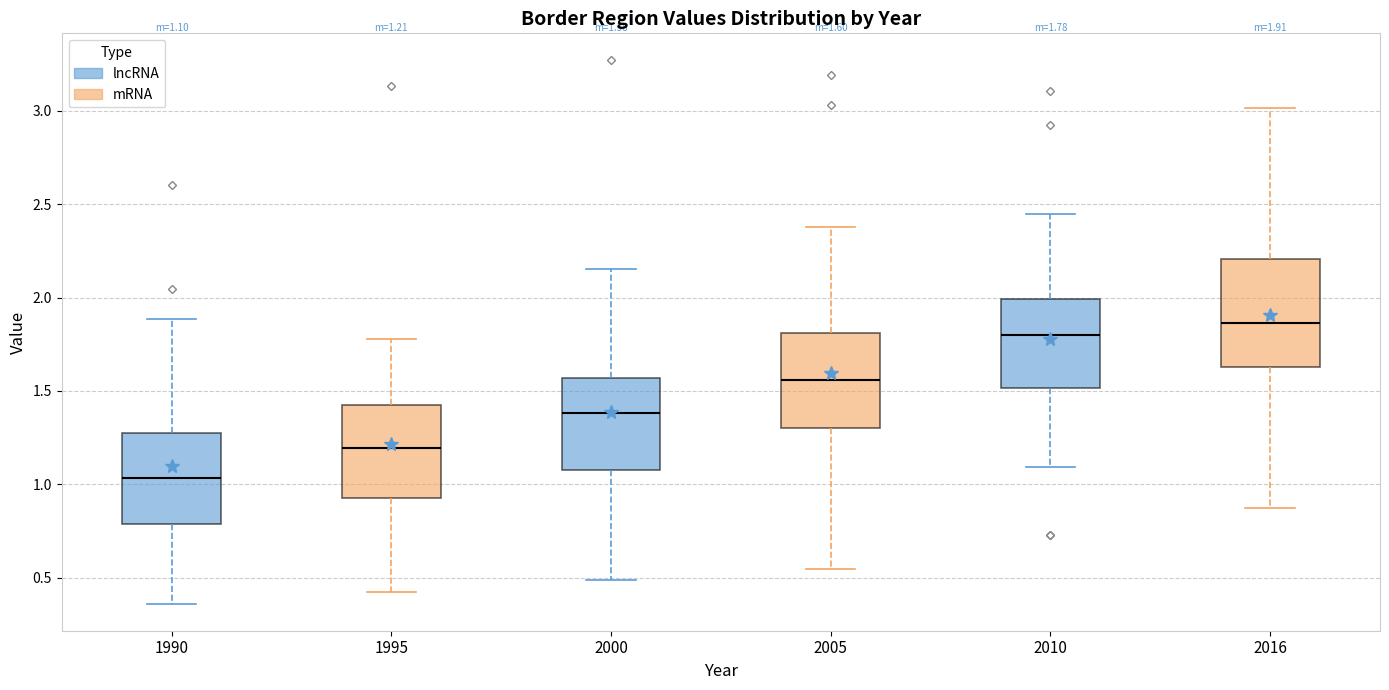

Which box has the lowest median line?

1990